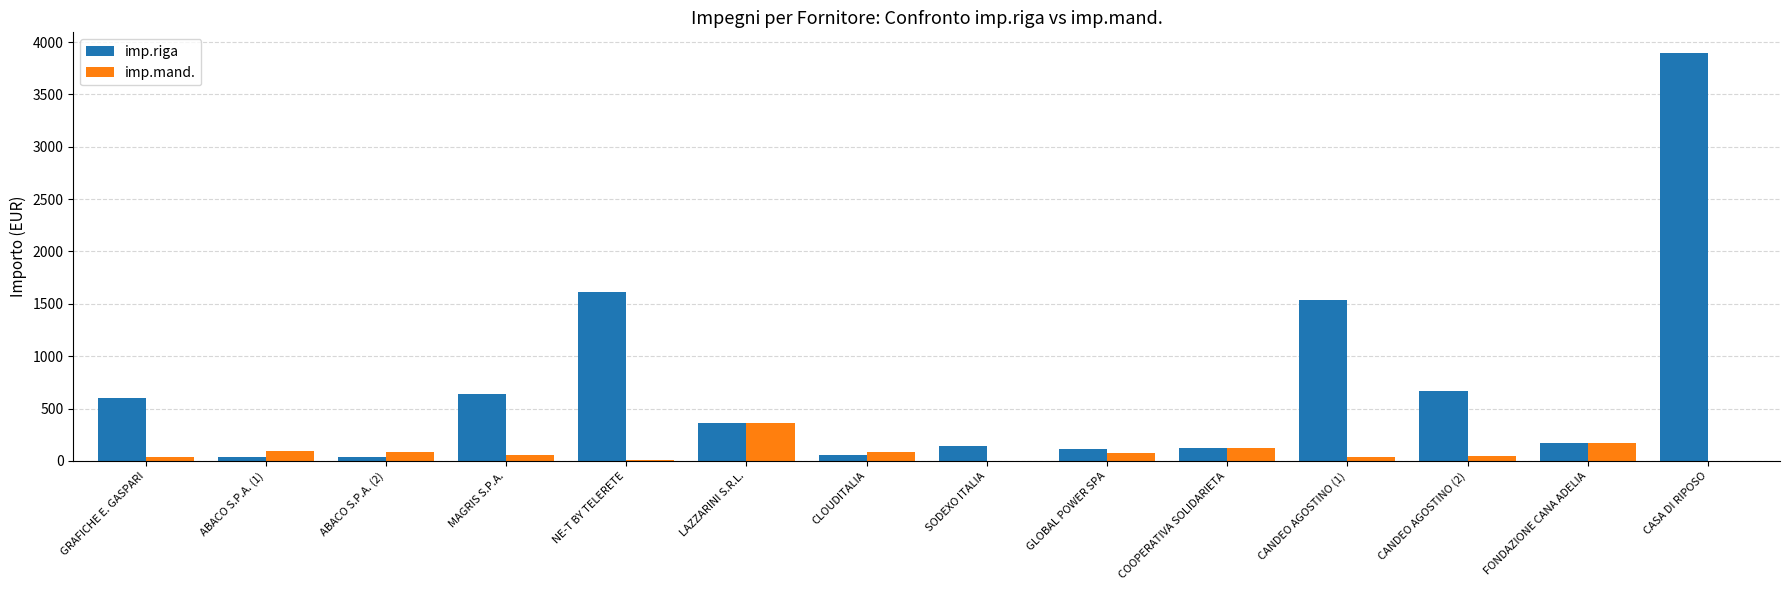

How many categories are shown in the chart?

14